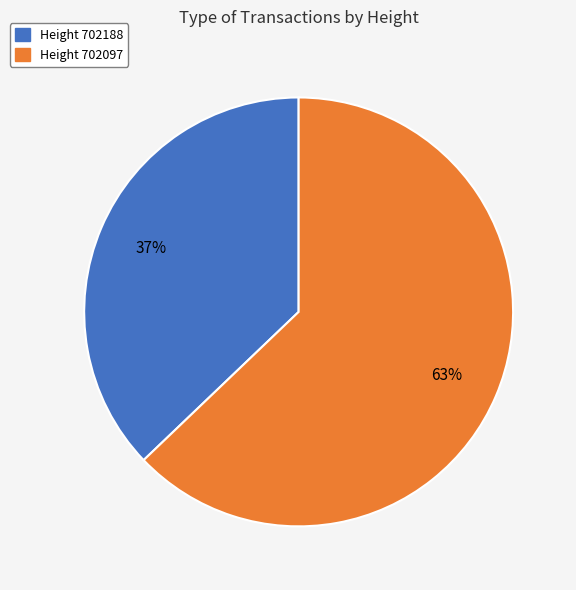

To the nearest percent, what is the average slice percentage?

50%